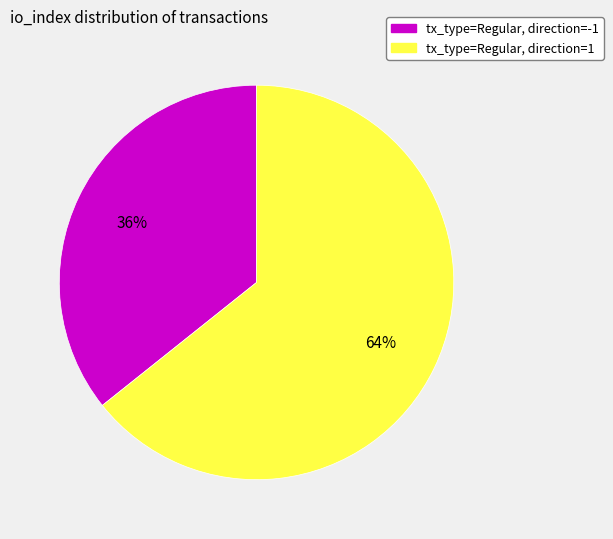

How many slices are in this pie chart?

2